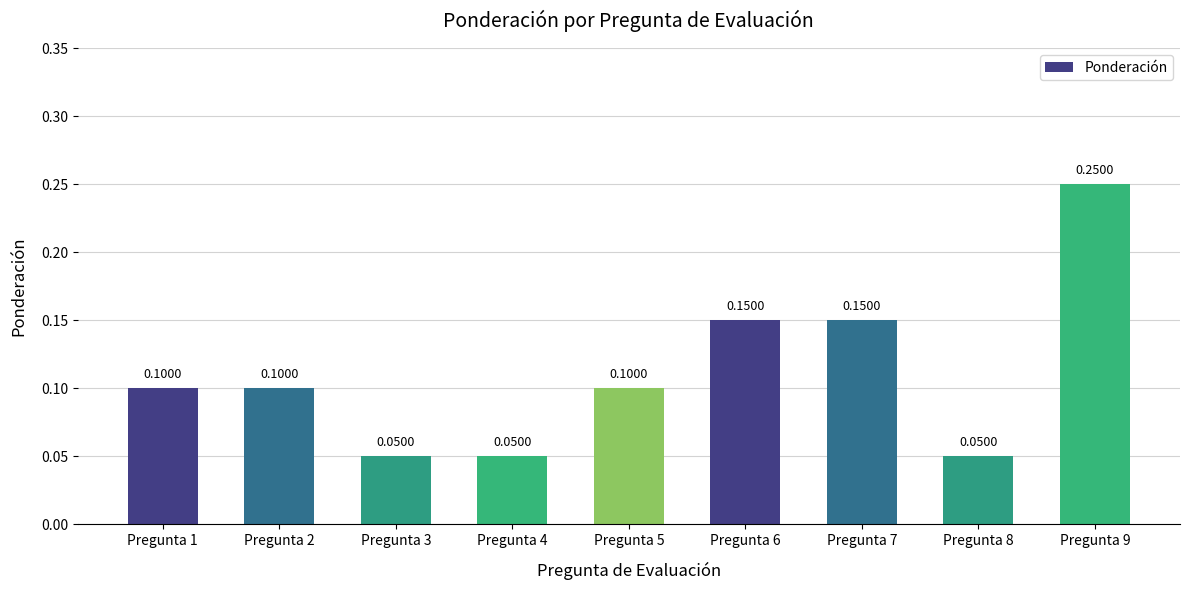

What is the sum of the values at Pregunta 9 and Pregunta 6?

0.4